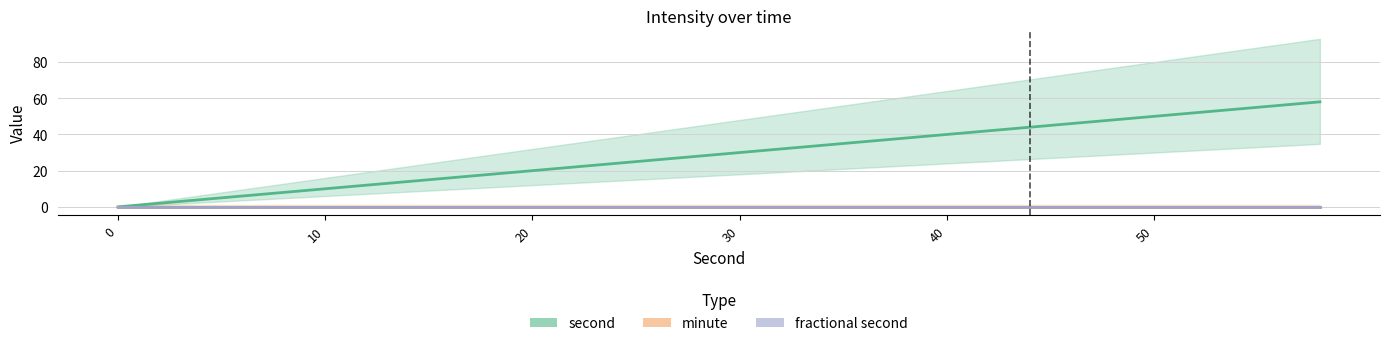

Does the chart have visible grid lines?

Yes